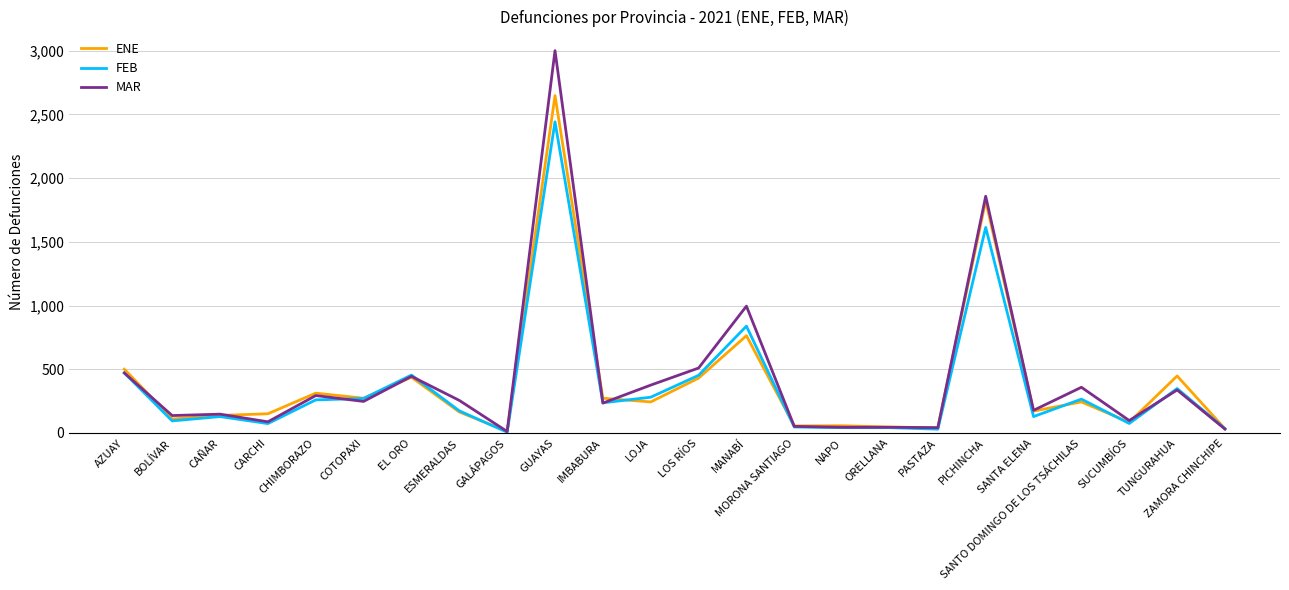

What are all the series names shown in the legend?

ENE, FEB, MAR